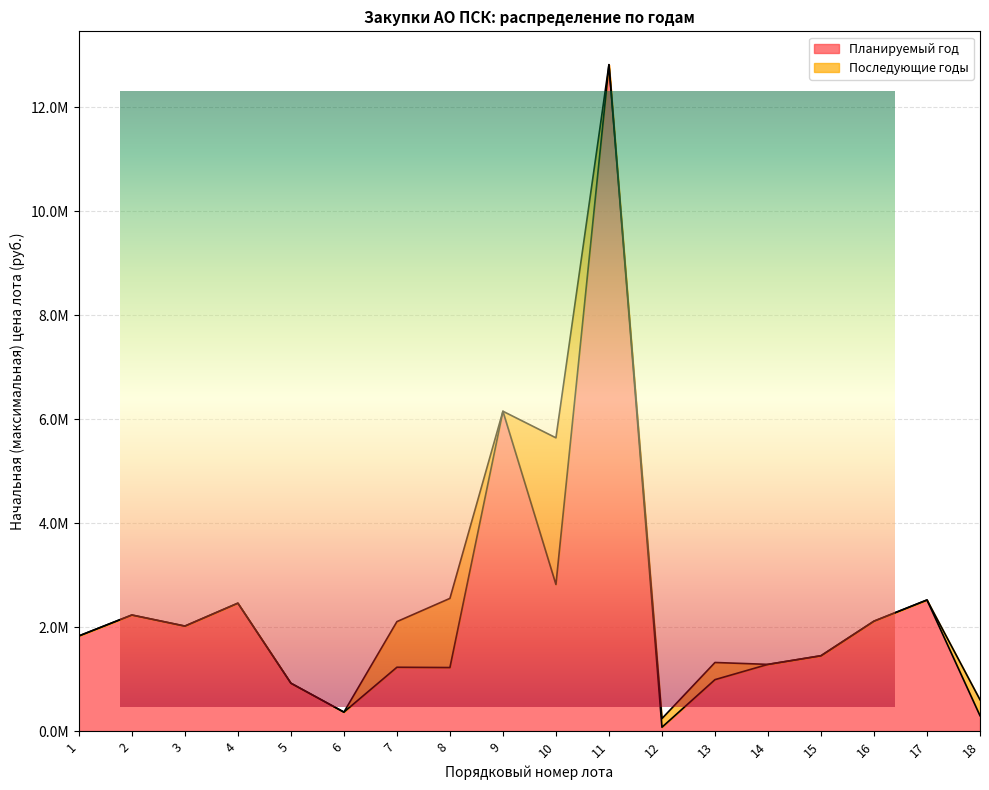

Reading left to right, transcribe all the data shown in this chart.

1830618.3	2233333.3	2020345.0	2460911.0	921991.7	365918.2	1228500.0	1222900.0	6151270.1	2820000.0	12816000.0	75000.0	990000.0	1283755.0	1450000.0	2115200.0	2522000.0	296824.0